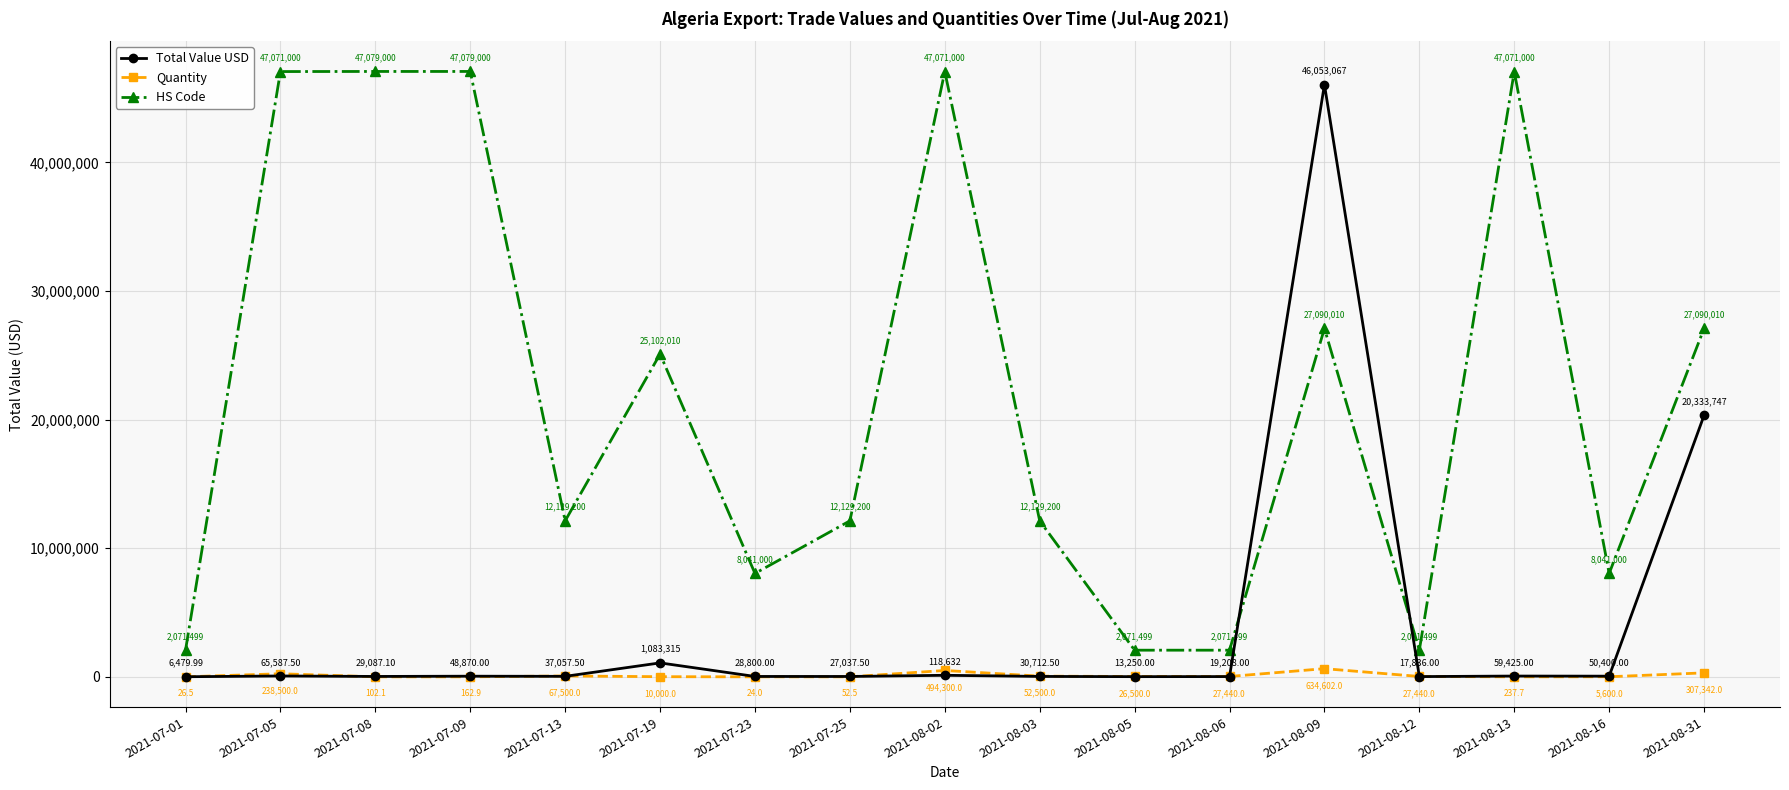

True or false: Quantity has more than 1 points higher than both neighbors.

True